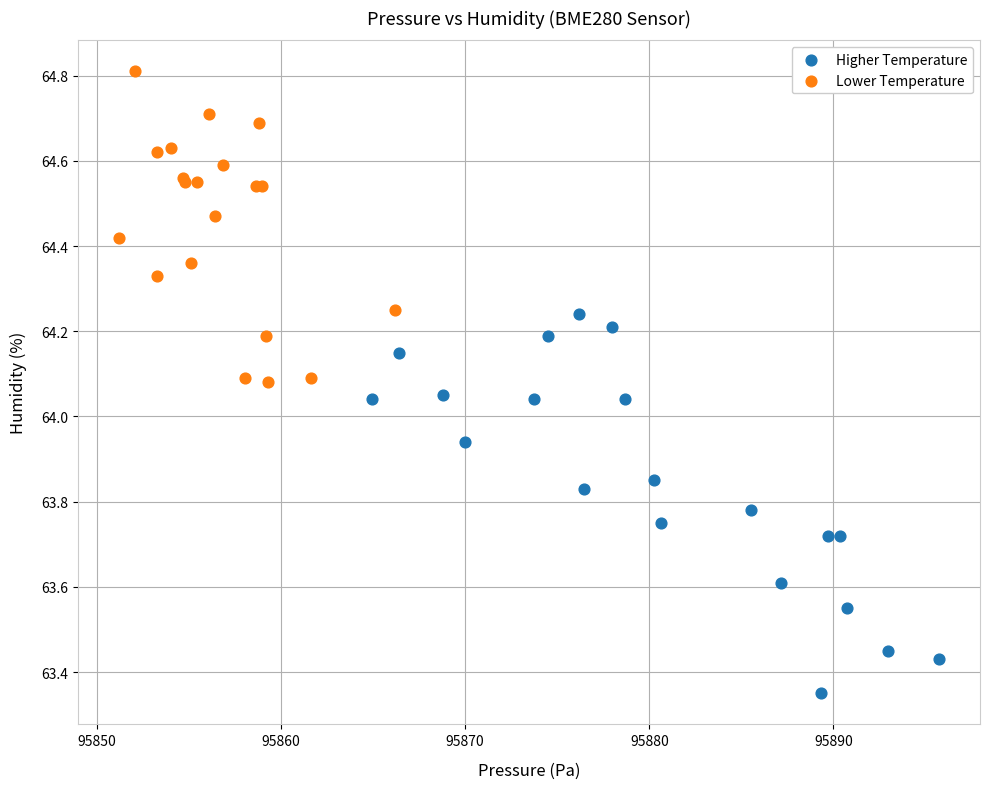

What are all the series names shown in the legend?

Higher Temperature, Lower Temperature